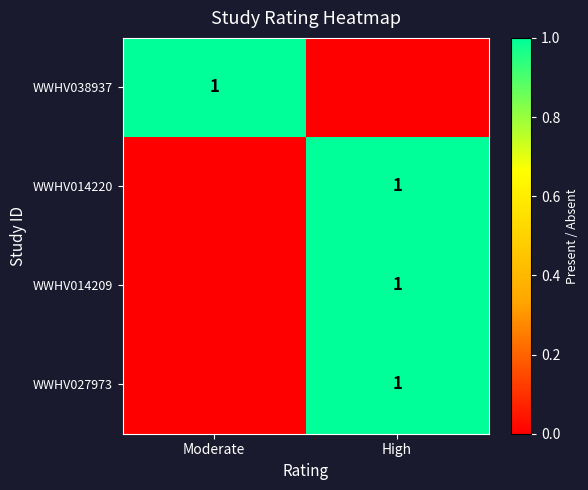

The value of WWHV014220 at High is 2. True or false?

False